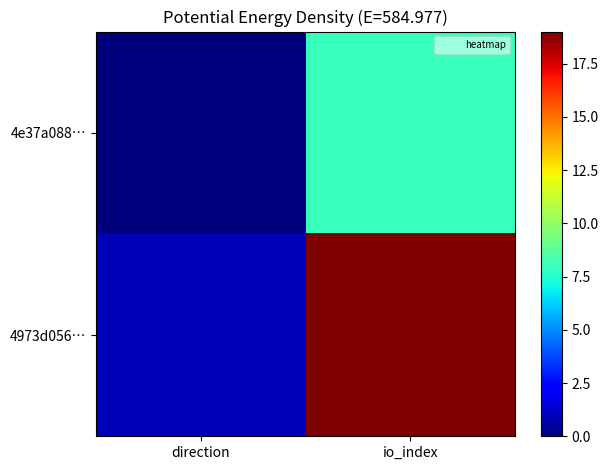

Which series has the largest range (max minus min)?

4973d056…